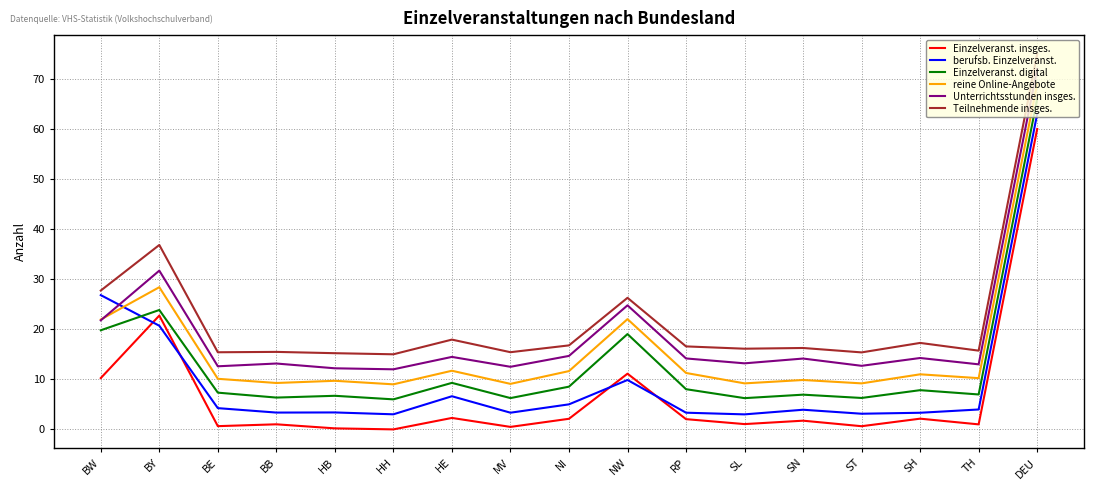

Is this an area chart (filled region under the line)?

No